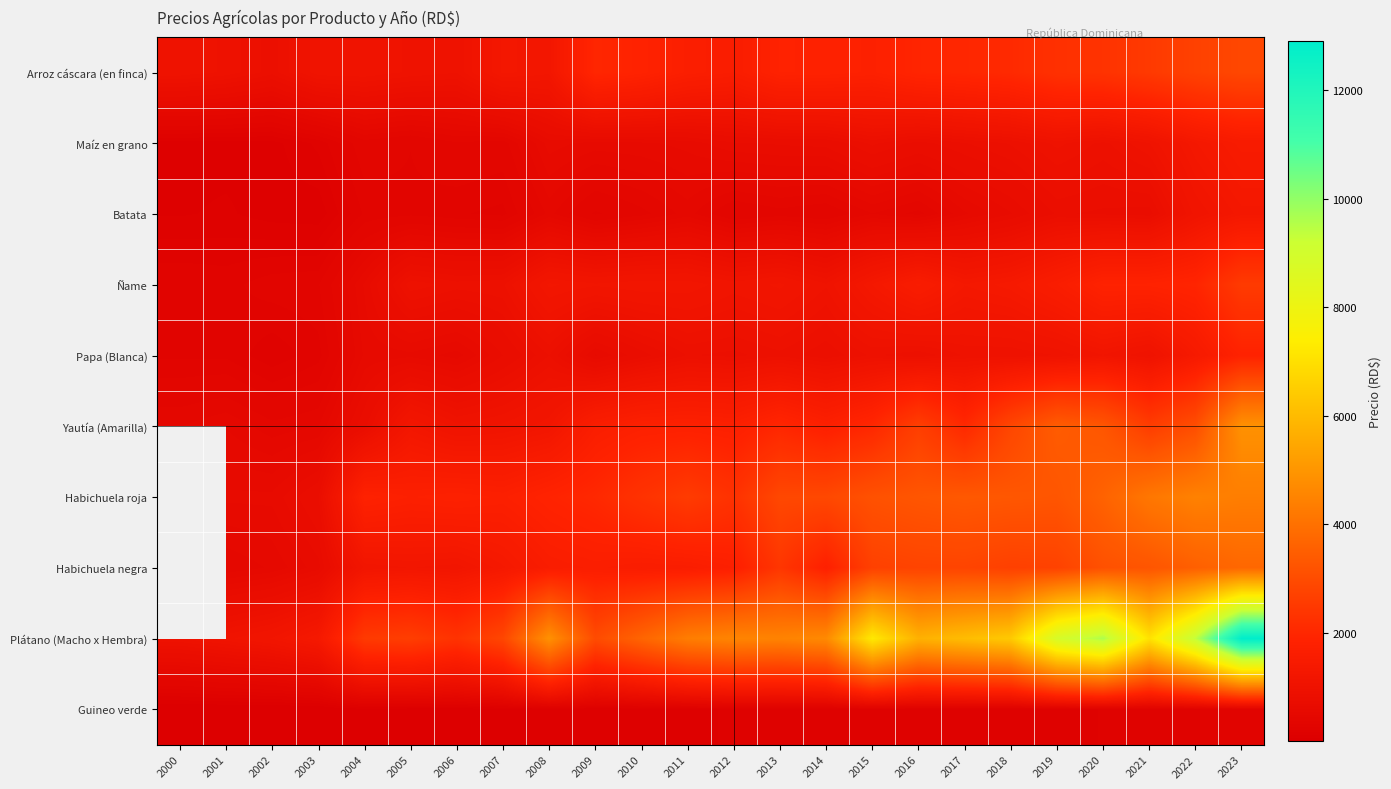

What is the approximate value of Arroz cáscara (en finca) at 2007?

1292.3